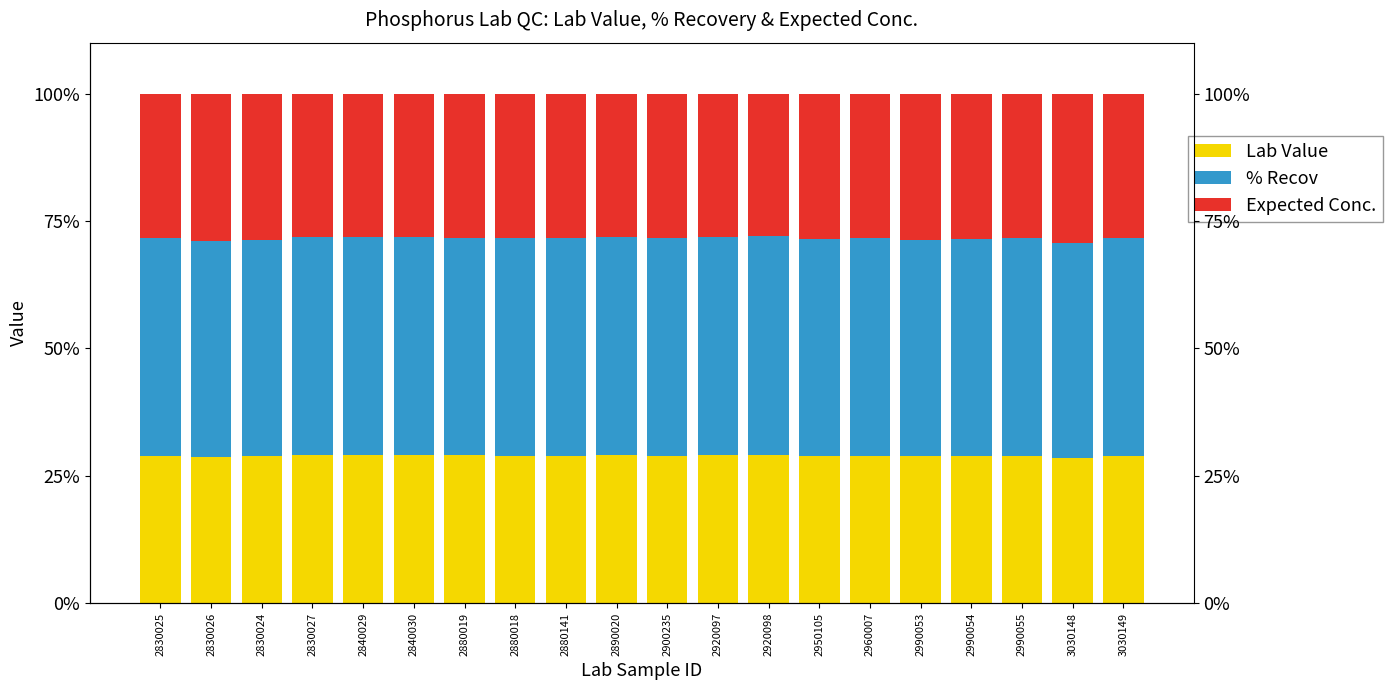

What is the value of the Lab Value bar at the 16th from the left?

28.9